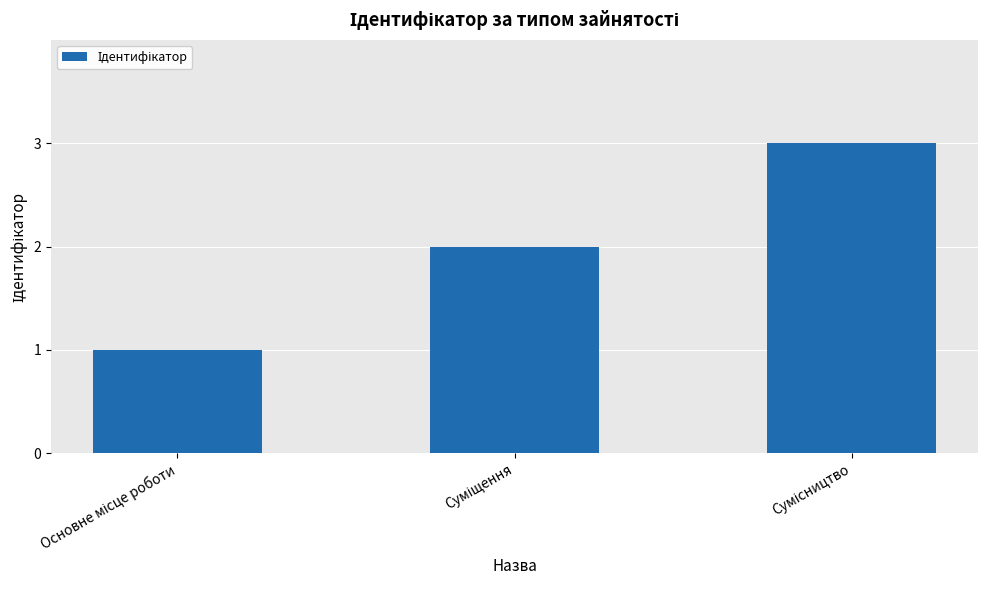

What is the greatest value displayed?

3